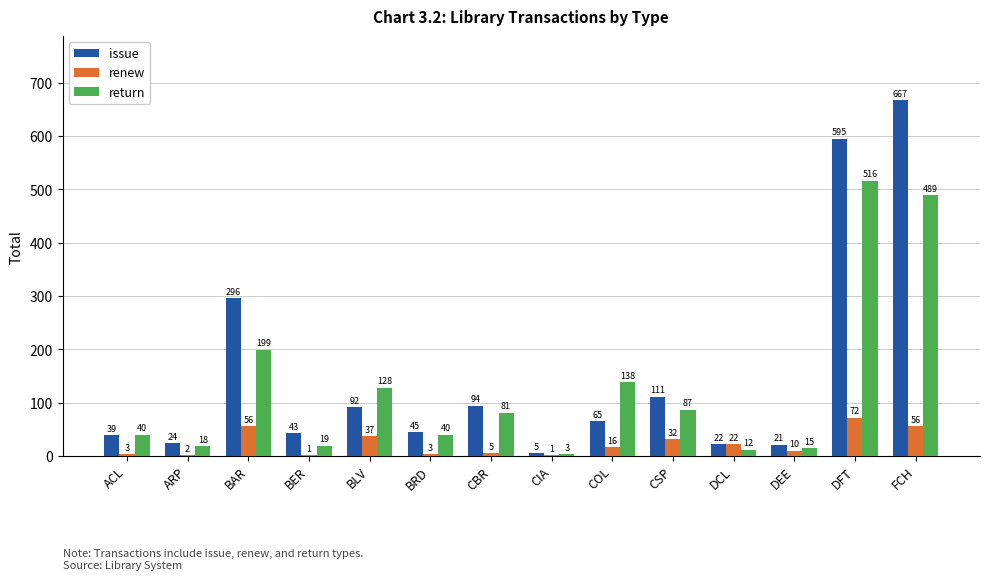

How many data points does each series have?

14